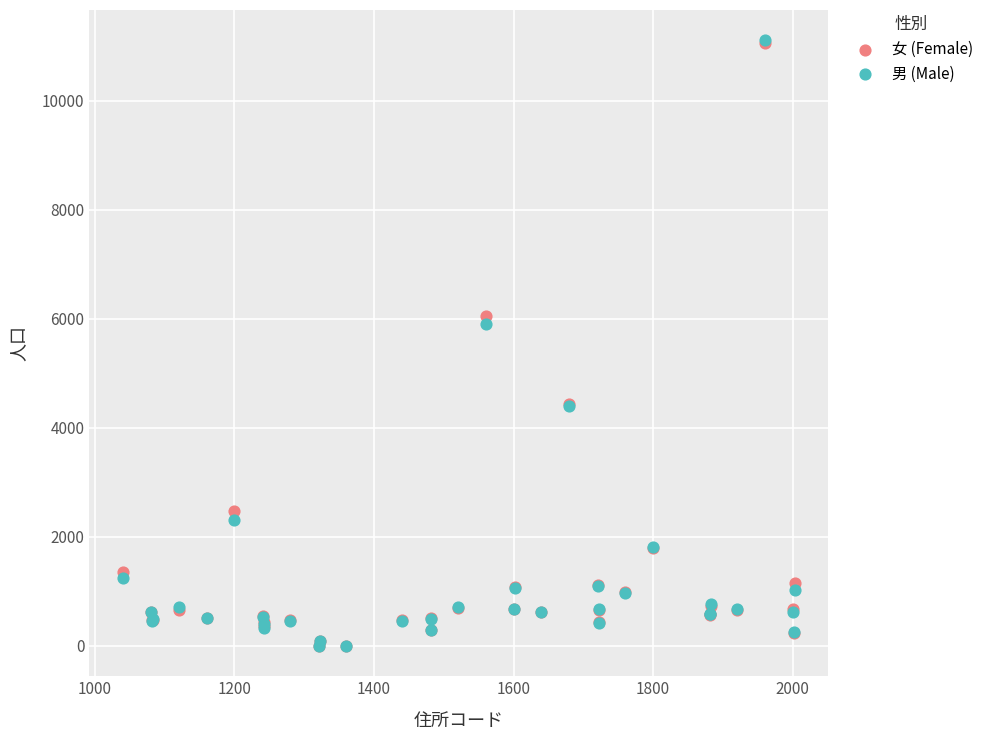

What are all the series names shown in the legend?

女 (Female), 男 (Male)